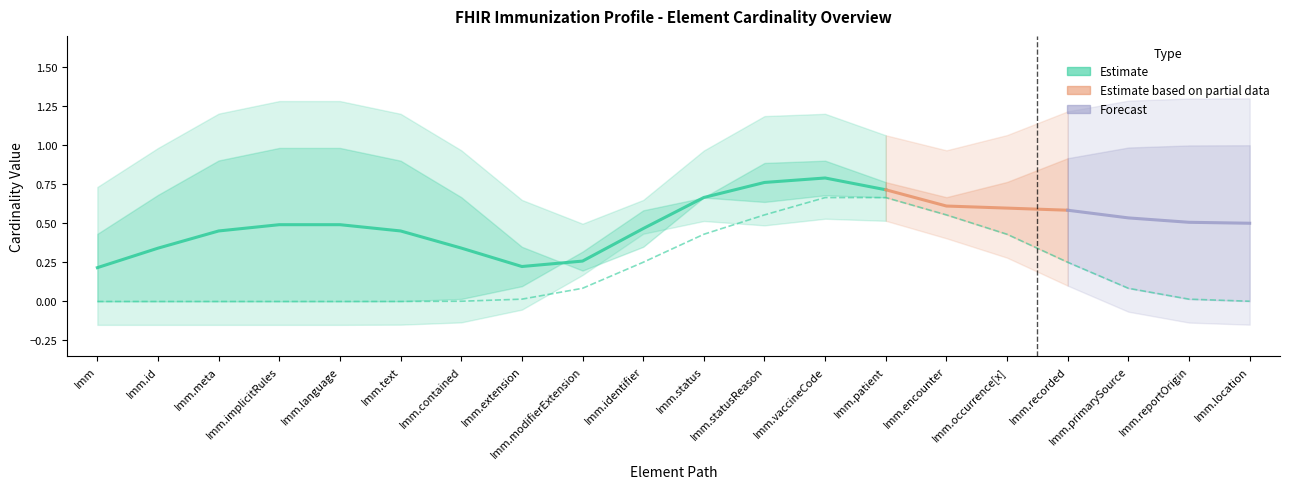

True or false: Base Min has more than 2 interior local peaks.

False